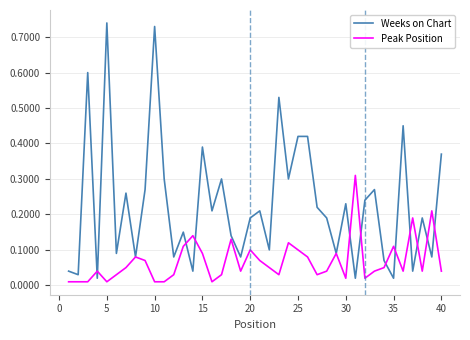

True or false: Weeks on Chart has more than 1 points higher than both neighbors.

True